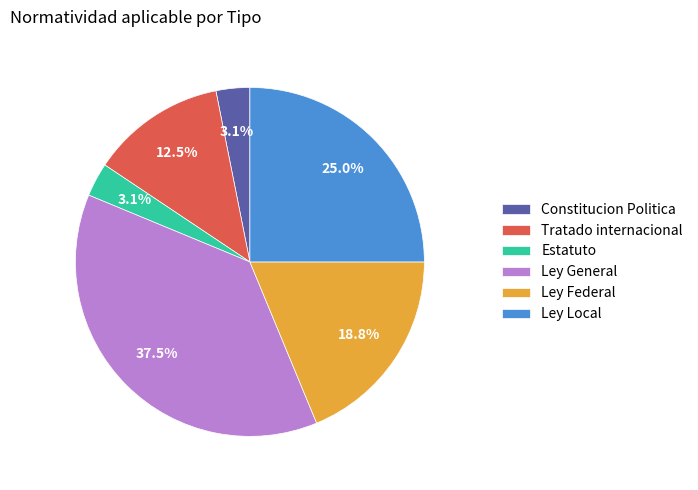

Is the sum of Ley Local and Estatuto greater than half?

No